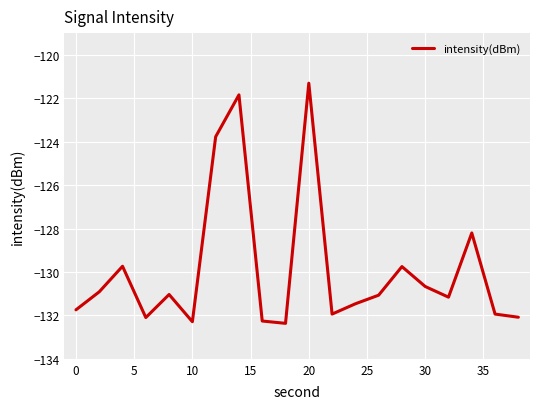

What is the smallest value displayed?

-132.4